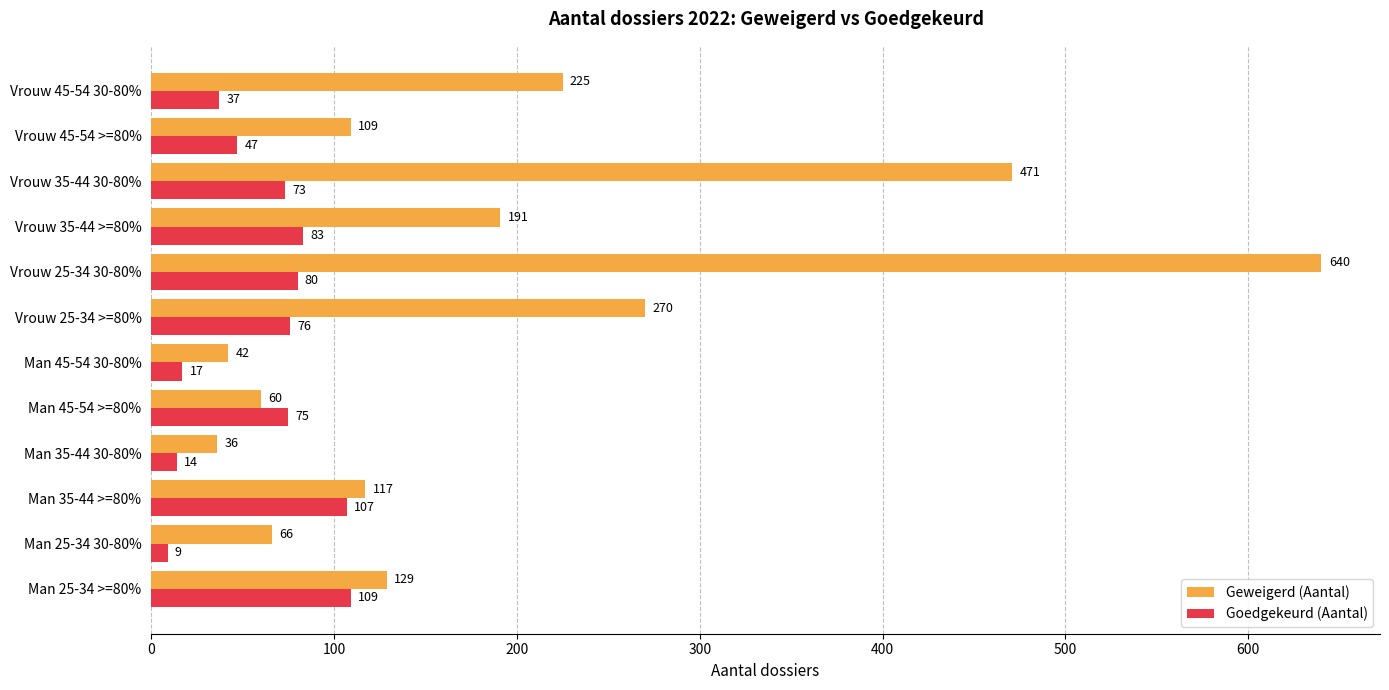

What is the sum of all Geweigerd (Aantal) values?

2356